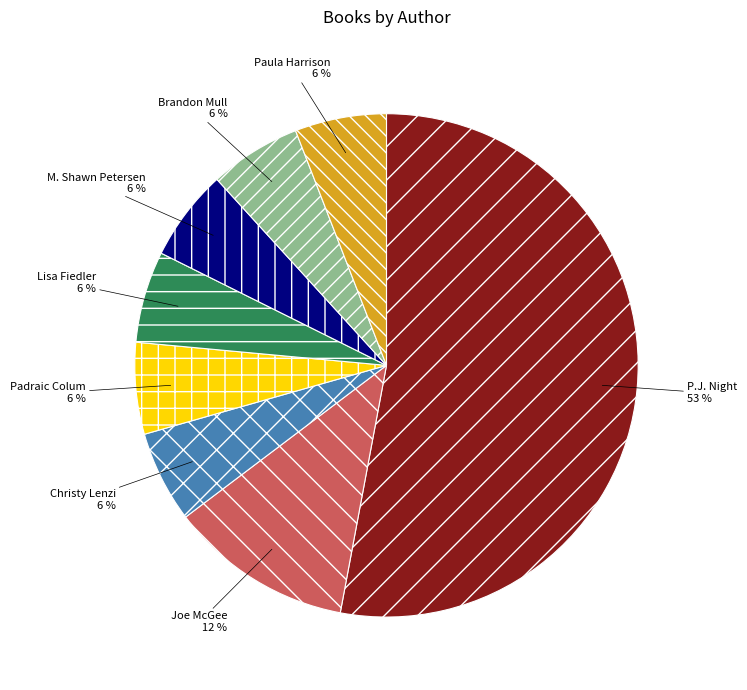

To the nearest percent, what is the difference between the largest and smallest slice percentages?

47%